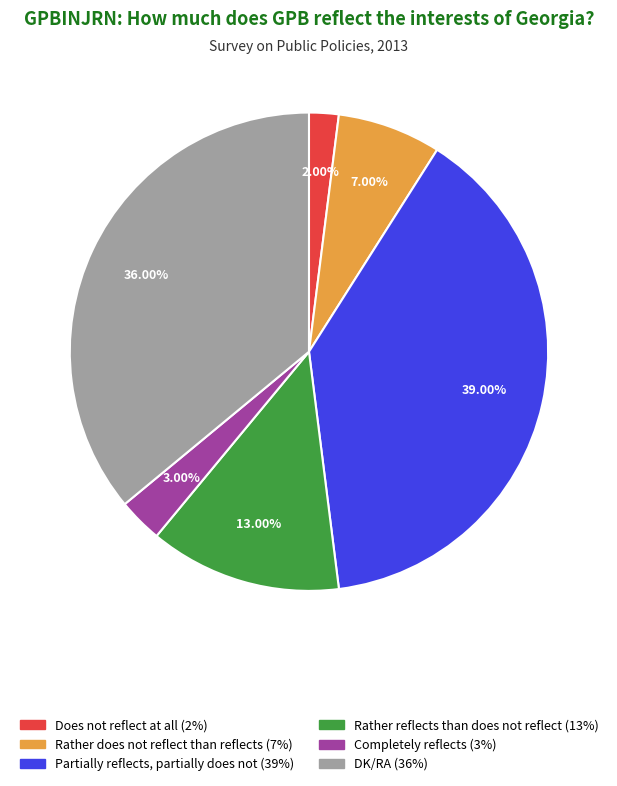

Which category has the biggest portion of the pie?

Partially reflects, partially does not